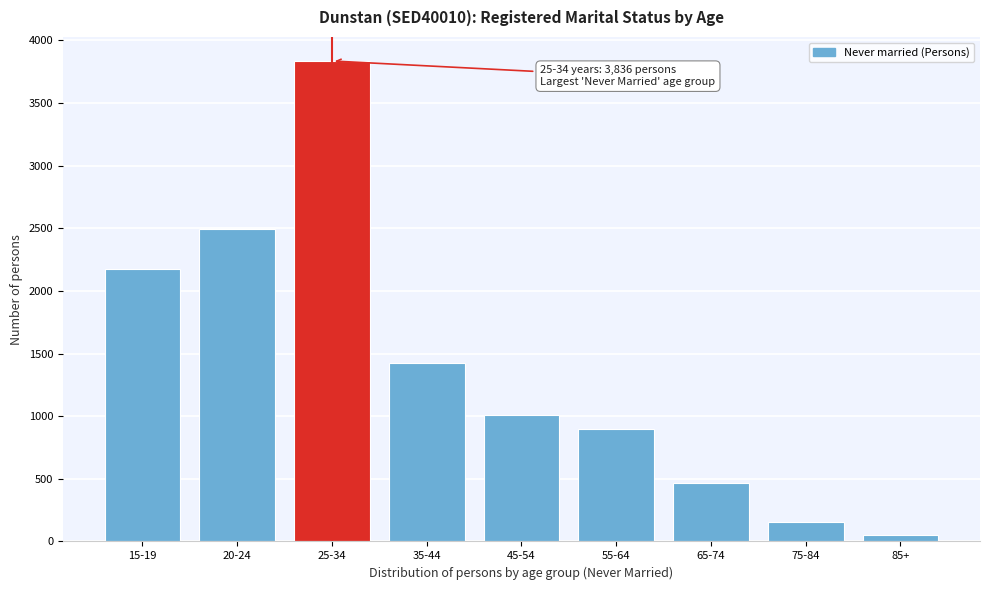

Reading left to right, extract all data points from this chart.

2172	2495	3836	1423	1013	894	469	156	54